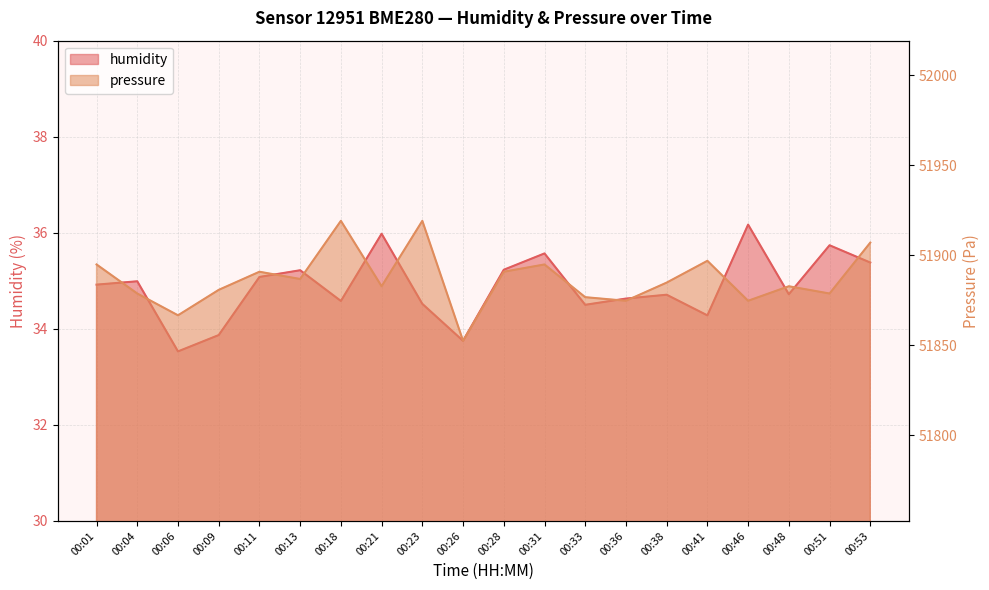

Count the number of data series in this chart.

2